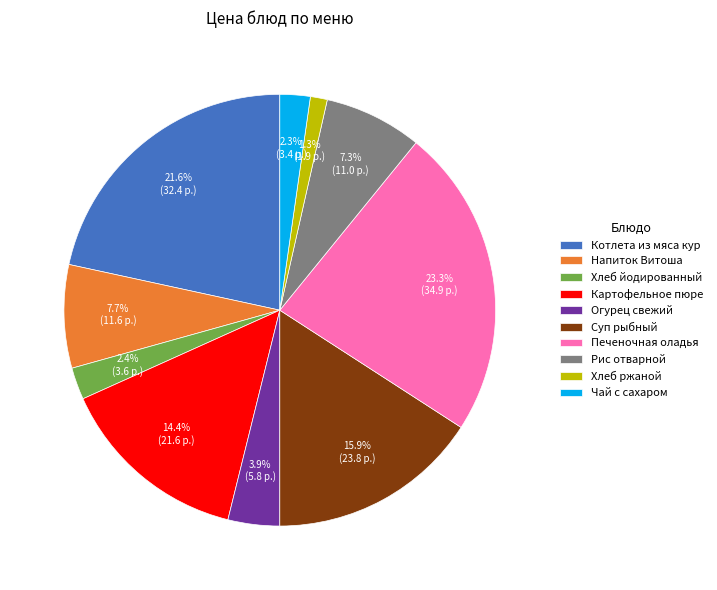

Between Котлета из мяса кур and Напиток Витоша, which is larger?

Котлета из мяса кур